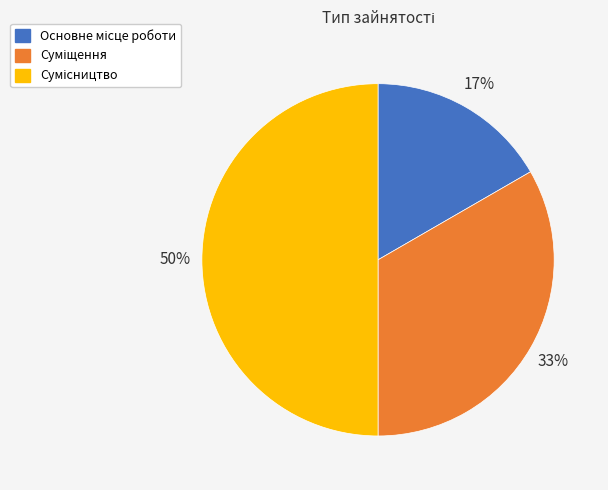

To the nearest percent, what is the difference between the largest and smallest slice percentages?

33%